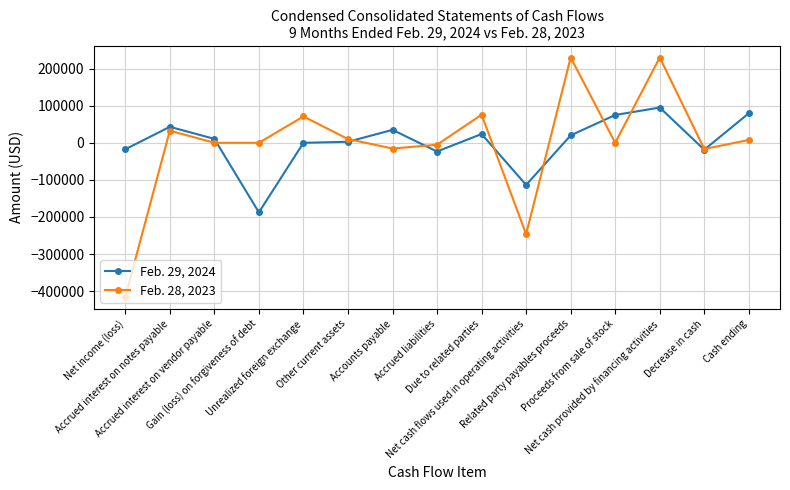

What is the average value of the Feb. 29, 2024 series?

1587